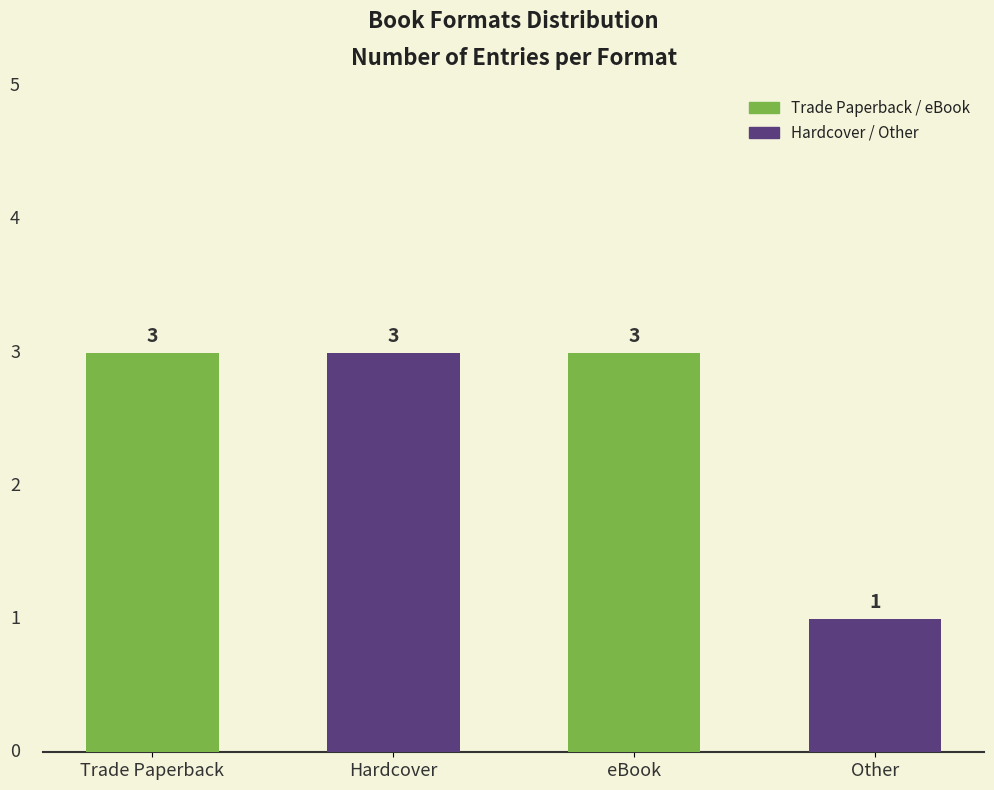

At which category does the chart reach its minimum across all series?

Other